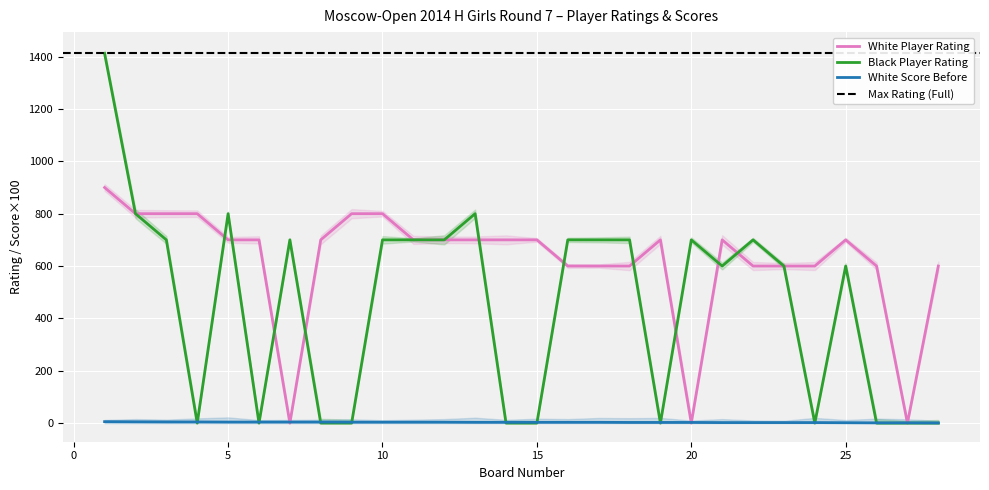

Reading left to right, transcribe all the data shown in this chart.

White Player Rating: 900.0	800.0	800.0	800.0	700.0	700.0	0.0	700.0	800.0	800.0	700.0	700.0	700.0	700.0	700.0	600.0	600.0	600.0	700.0	0.0	700.0	600.0	600.0	600.0	700.0	600.0	0.0	600.0
Black Player Rating: 1412.0	800.0	700.0	0.0	800.0	0.0	700.0	0.0	0.0	700.0	700.0	700.0	800.0	0.0	0.0	700.0	700.0	700.0	0.0	700.0	600.0	700.0	600.0	0.0	600.0	0.0	0.0	0.0
White Score Before: 5.5	5.0	4.5	4.5	4.0	4.0	4.0	4.0	3.5	3.5	3.5	3.5	3.0	3.0	3.0	3.0	3.0	2.5	2.5	2.5	2.0	2.0	2.0	2.0	1.5	1.0	1.0	0.5